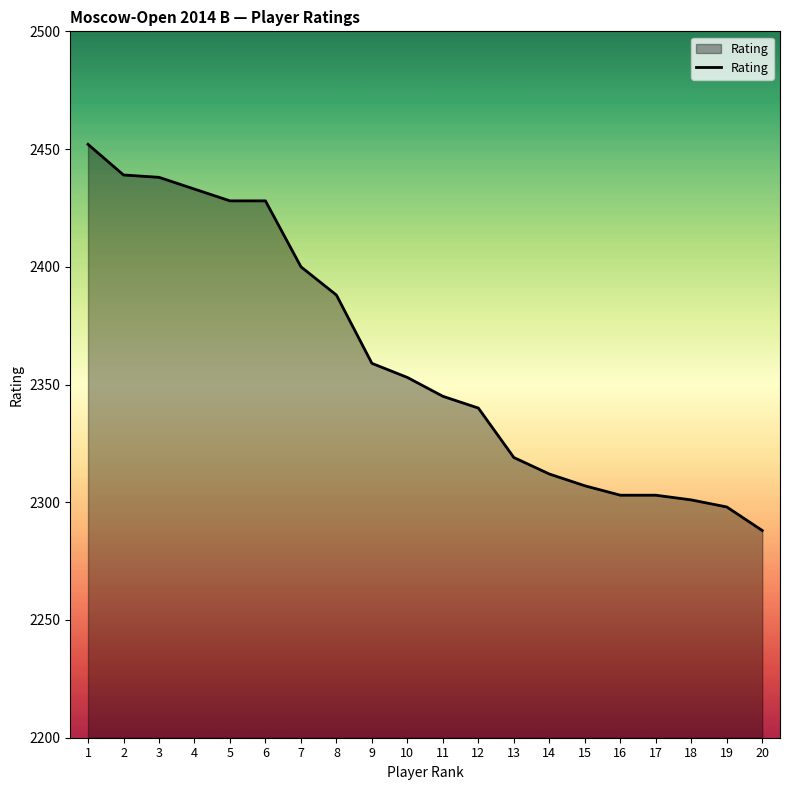

True or false: the data has more than 2 interior local peaks.

False